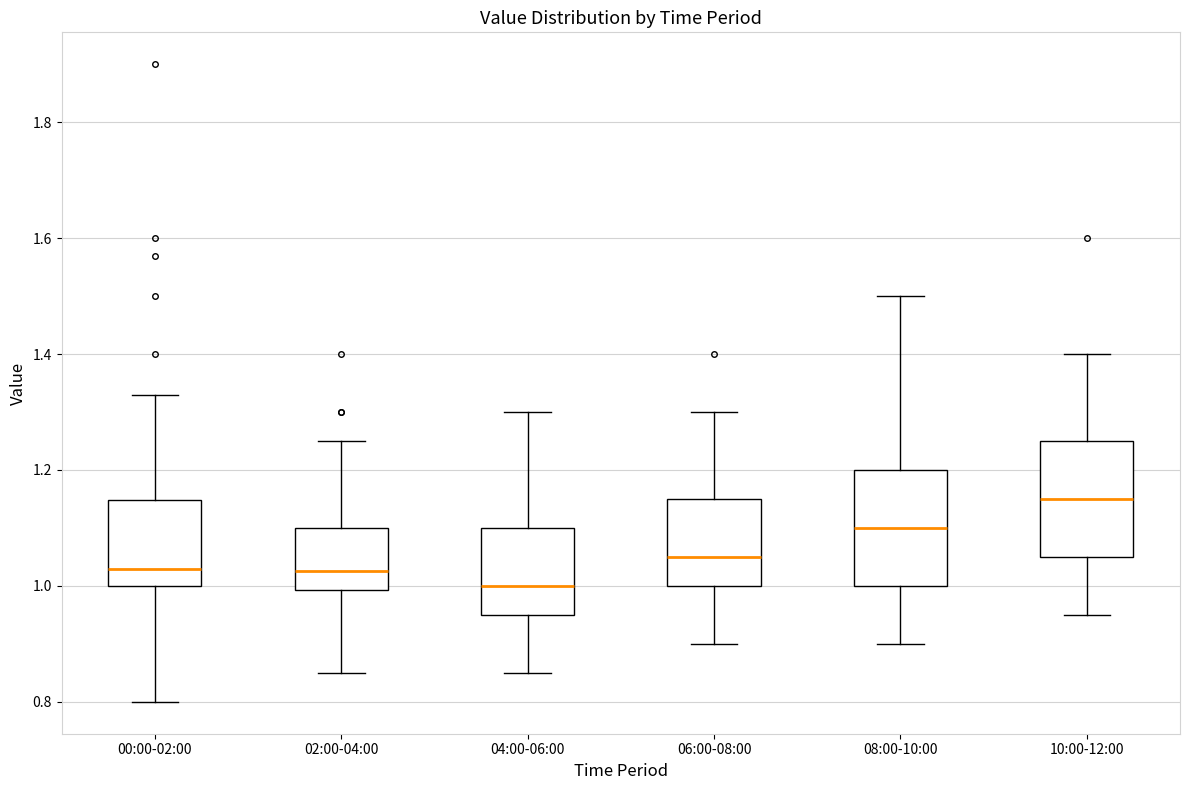

Reading left to right, transcribe this box plot: for each box, give where its median line is, the range the box spans, and where its two whiskers end, as read against the y-axis. The values are not printed on the chart, so give them approximately, as read against the axis.

00:00-02:00: median 1.04, box 1.00 to 1.14, whiskers 0.80 to 1.34
02:00-04:00: median 1.02, box 1.00 to 1.10, whiskers 0.86 to 1.26
04:00-06:00: median 1.00, box 0.96 to 1.10, whiskers 0.86 to 1.30
06:00-08:00: median 1.06, box 1.00 to 1.16, whiskers 0.90 to 1.30
08:00-10:00: median 1.10, box 1.00 to 1.20, whiskers 0.90 to 1.50
10:00-12:00: median 1.16, box 1.06 to 1.26, whiskers 0.96 to 1.40